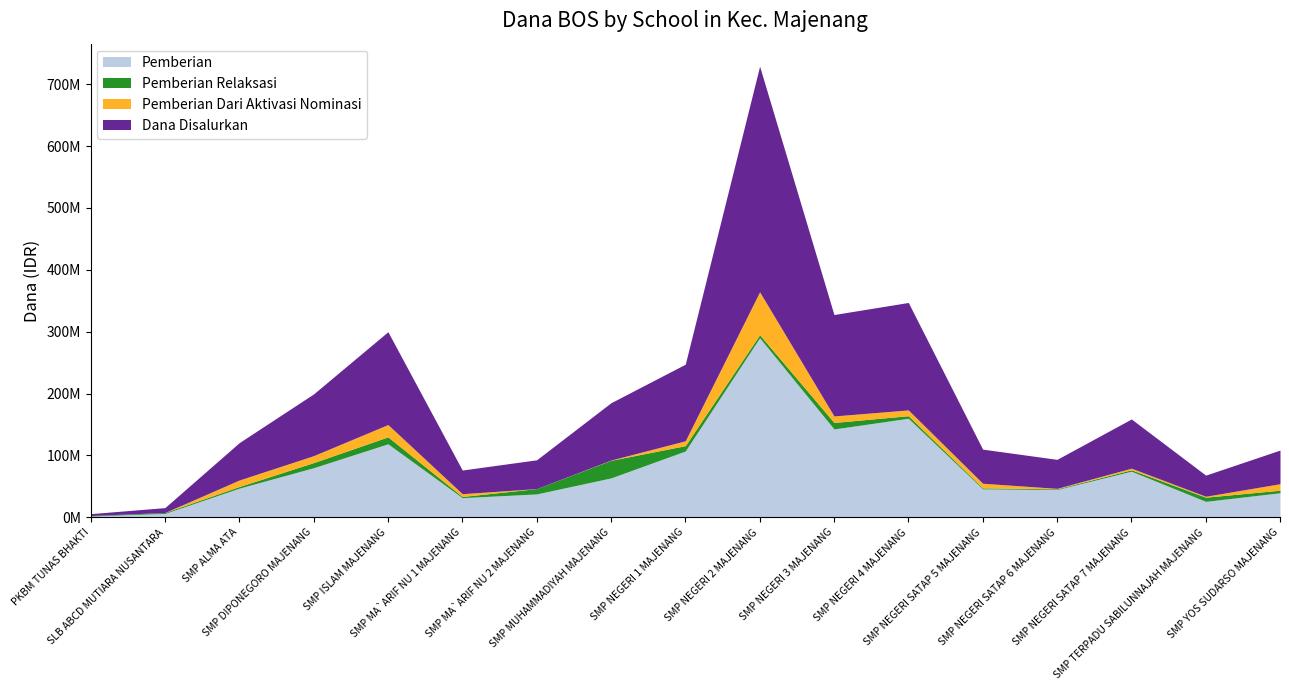

What position from the right is SMP NEGERI 4 MAJENANG?

6